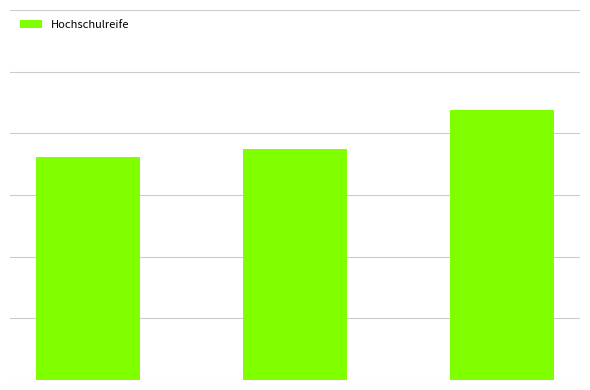

Does the chart contain any negative values?

No